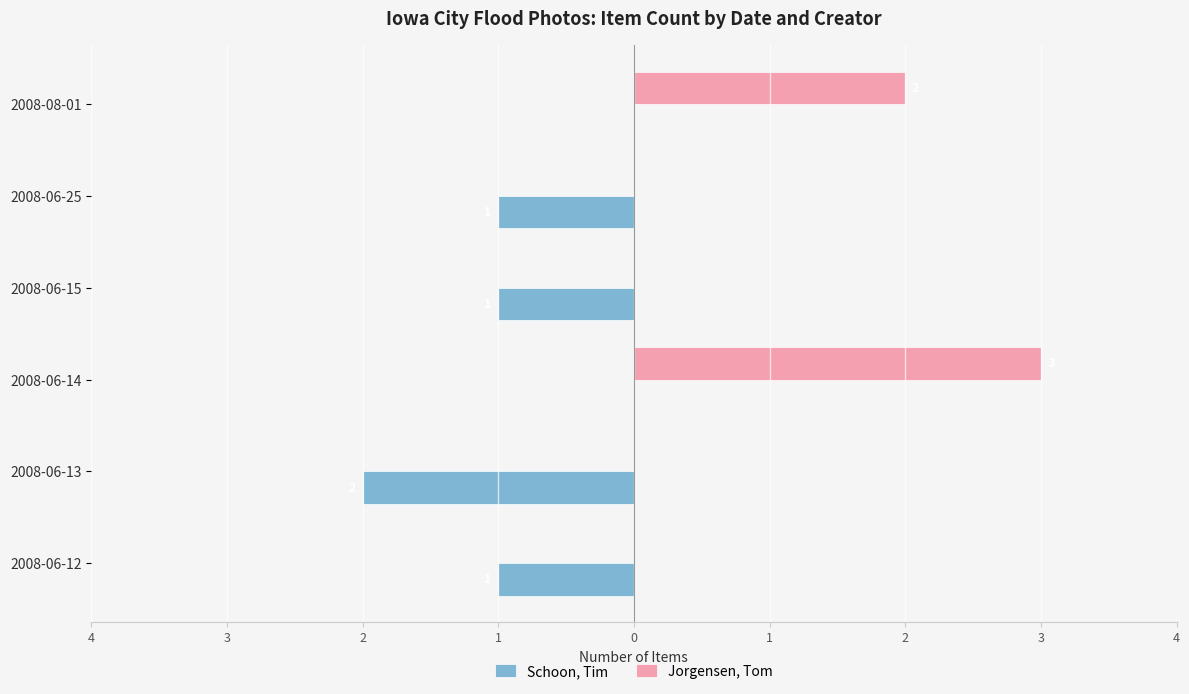

What is the difference between the maximum and minimum values in the Schoon, Tim series?

2